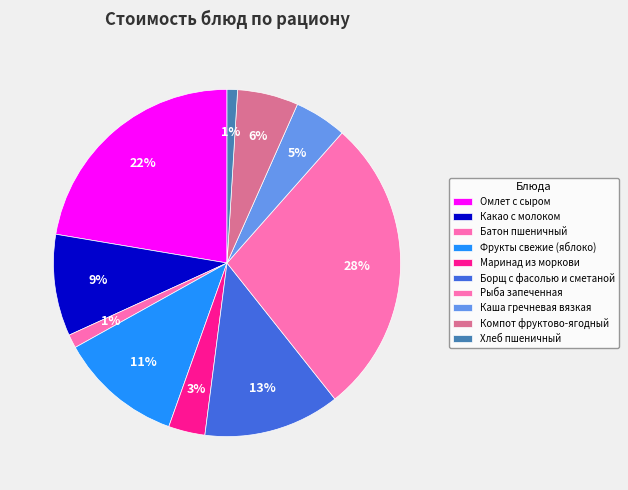

What percentage is the Батон пшеничный slice, to the nearest percent?

1%